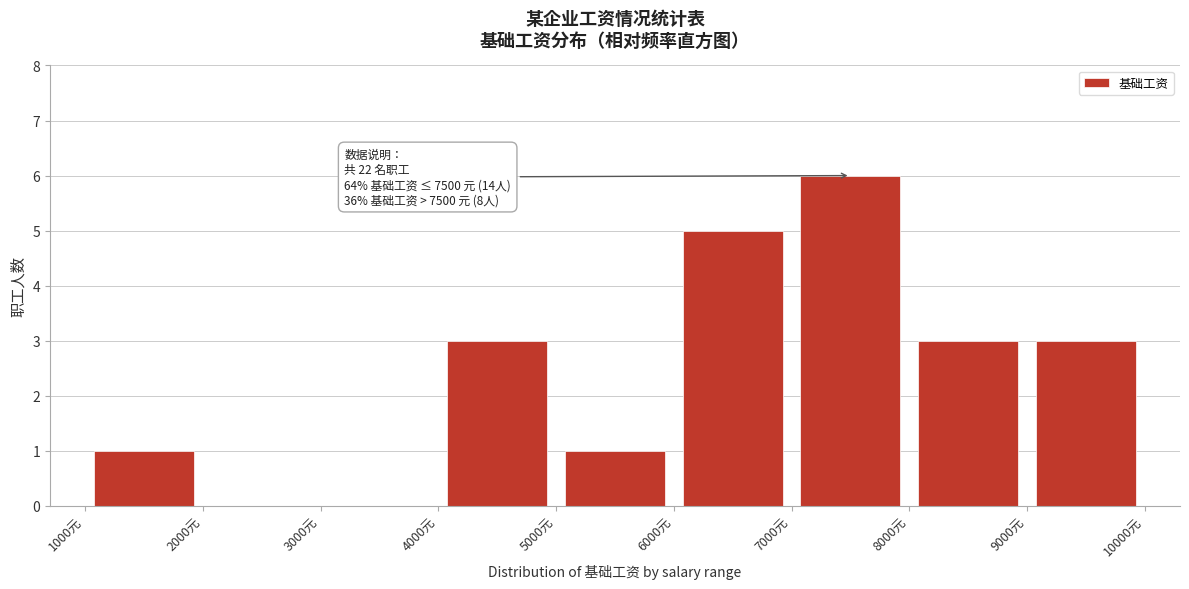

Which range on the x-axis has the tallest bar?

7000 to 8000